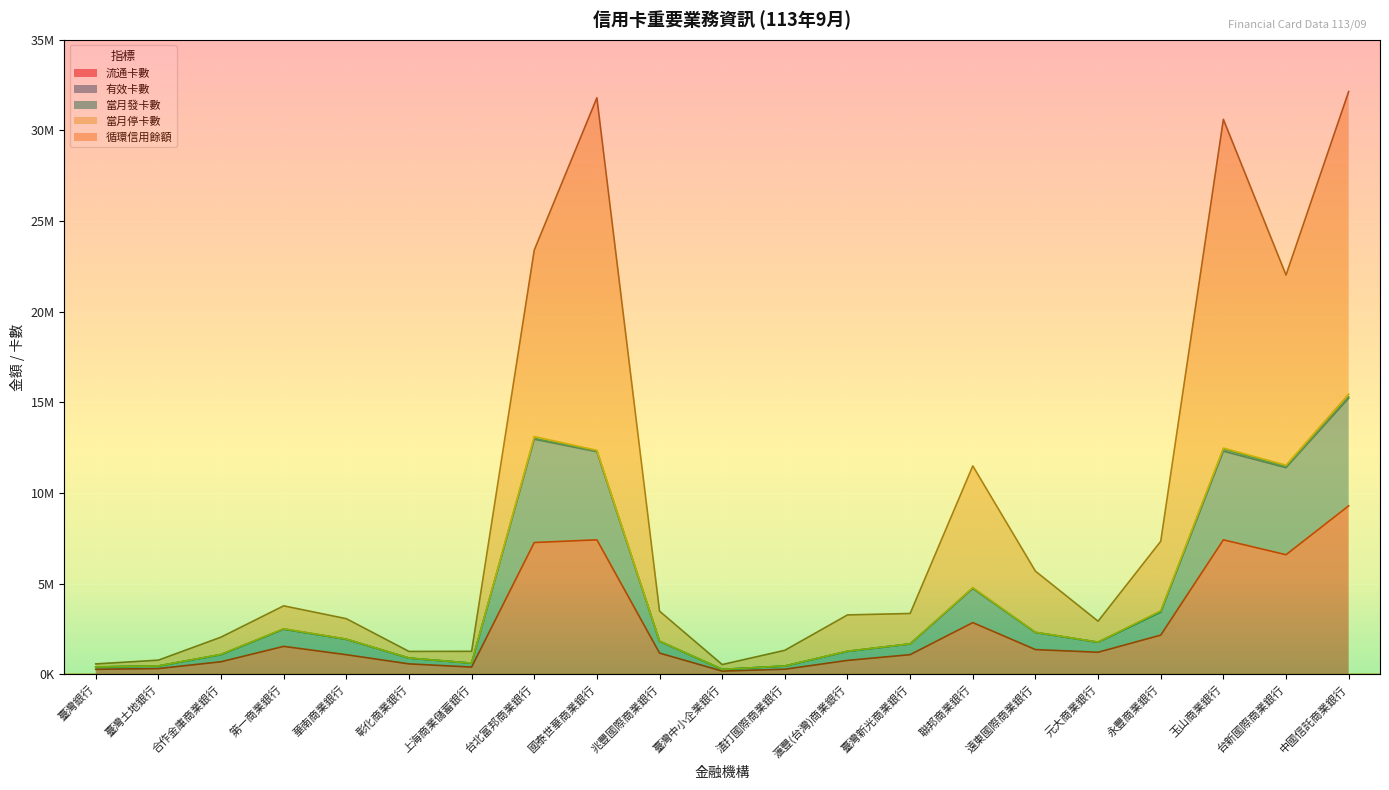

In 有效卡數, how many points are higher than both neighbors (excluding endpoints)?

4